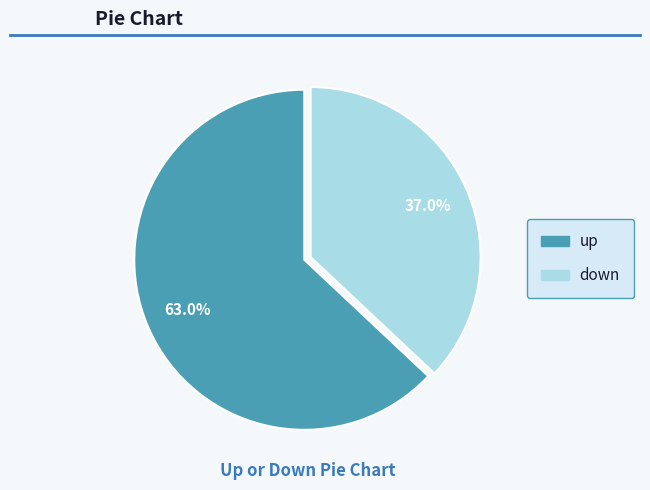

Which category has the biggest portion of the pie?

up